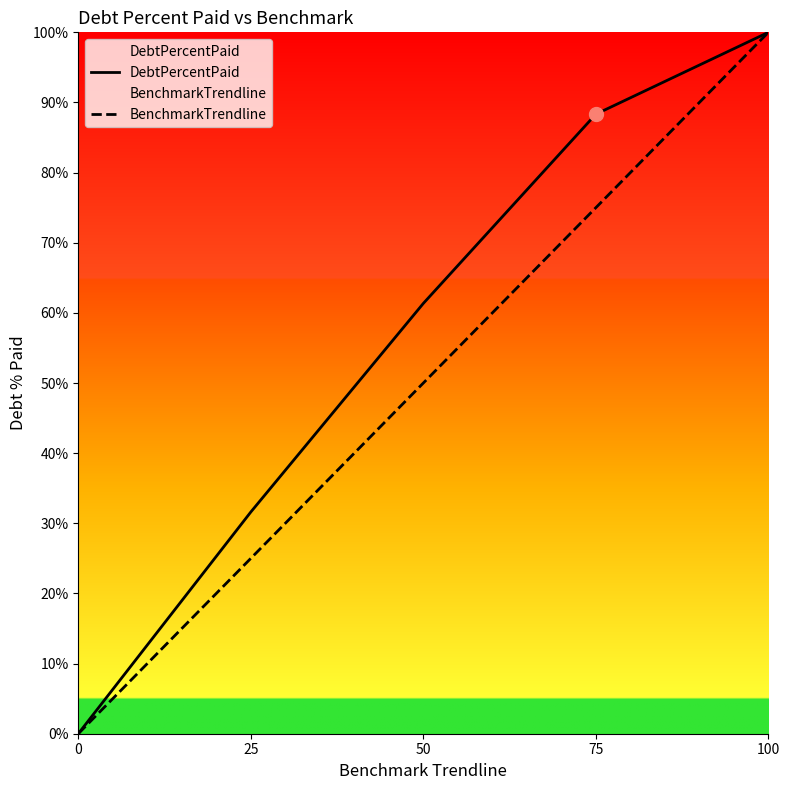

What is the sum of the BenchmarkTrendline values at 75 and 50?

125.0